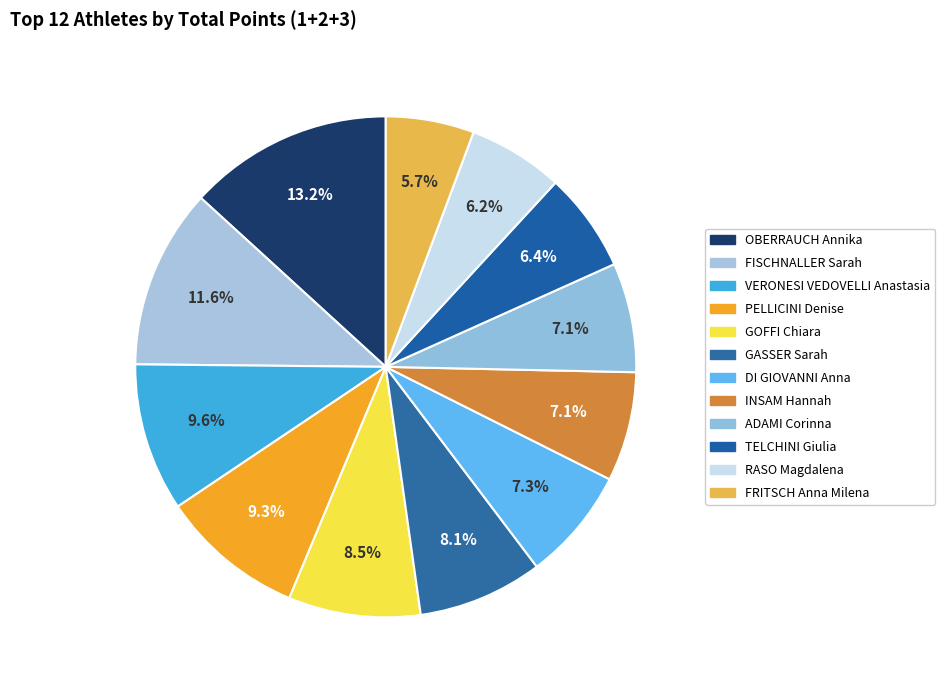

The TELCHINI Giulia slice represents 6% of the pie. True or false?

True